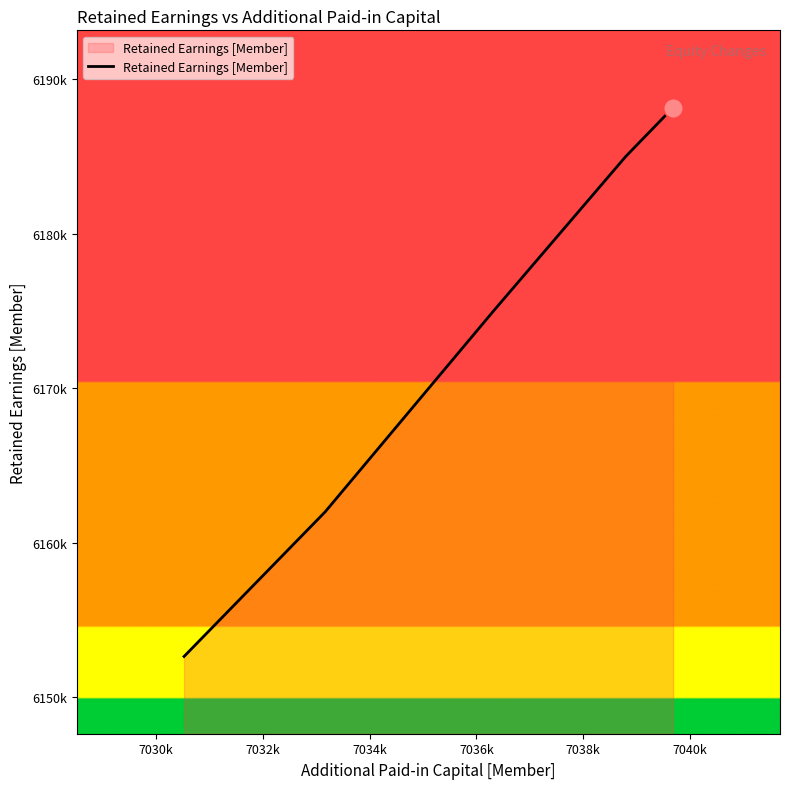

Is this an area chart (filled region under the line)?

Yes